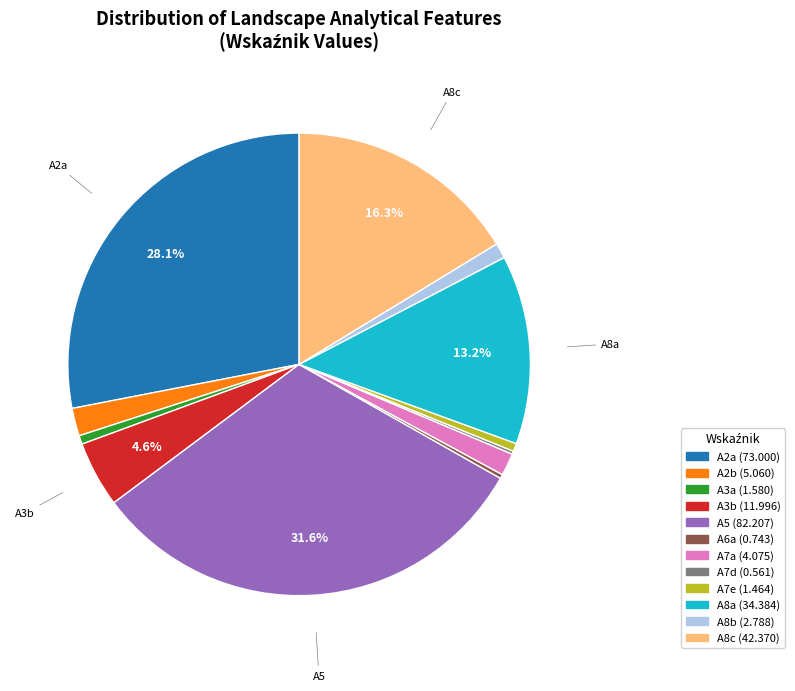

Combined, do A6a and A3b account for over 50%?

No